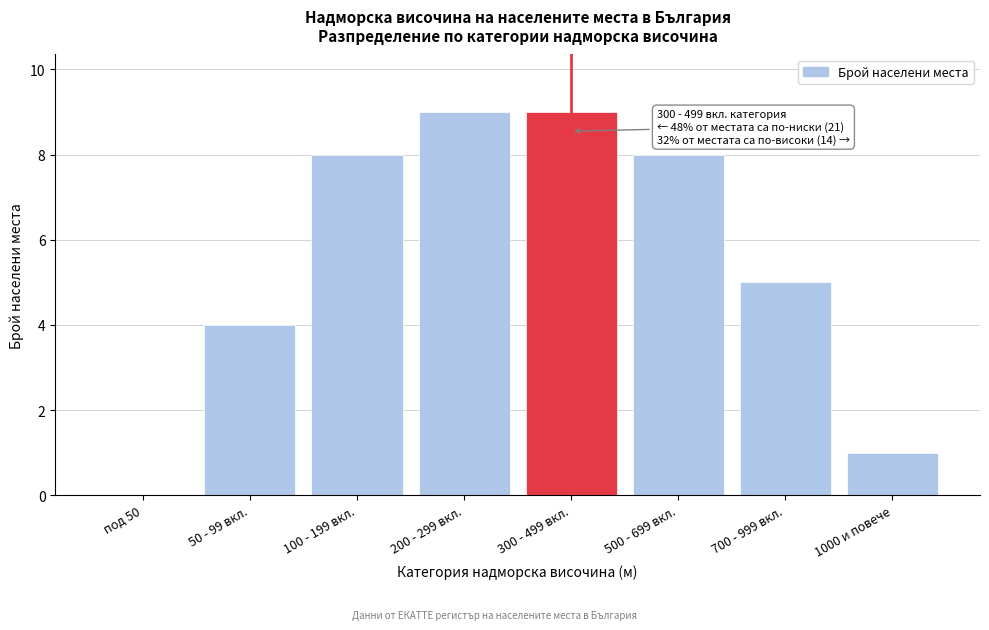

Reading left to right, extract all data points from this chart.

под 50=0	50 - 99 вкл.=4	100 - 199 вкл.=8	200 - 299 вкл.=9	300 - 499 вкл.=9	500 - 699 вкл.=8	700 - 999 вкл.=5	1000 и повече=1